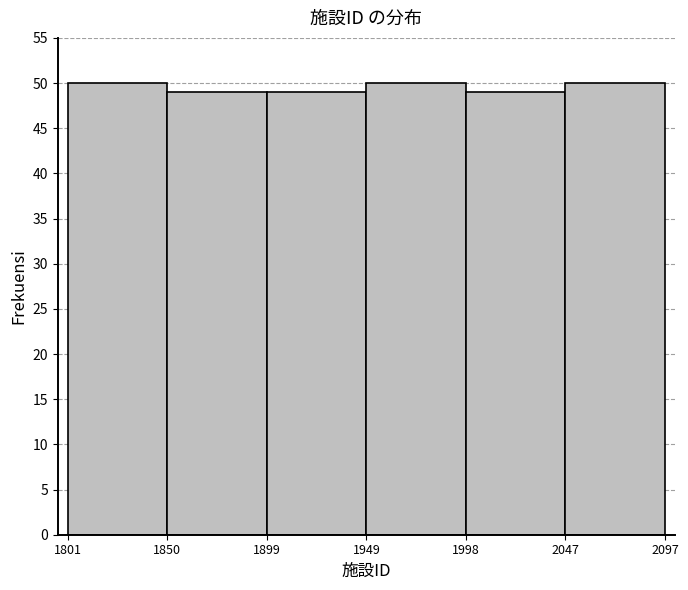

Reading left to right, transcribe this chart: for each bar, give the range it covers on the x-axis and its height. The values are not printed on the chart, so give them approximately, as read against the axis.

1801 to 1850: 50
1850 to 1899: 49
1899 to 1949: 49
1949 to 1998: 50
1998 to 2047: 49
2047 to 2097: 50